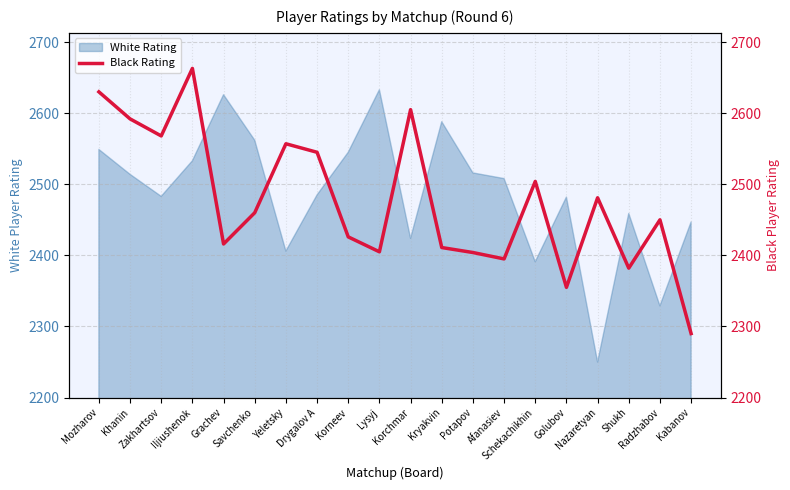

What is the minimum value for White Rating?

2250